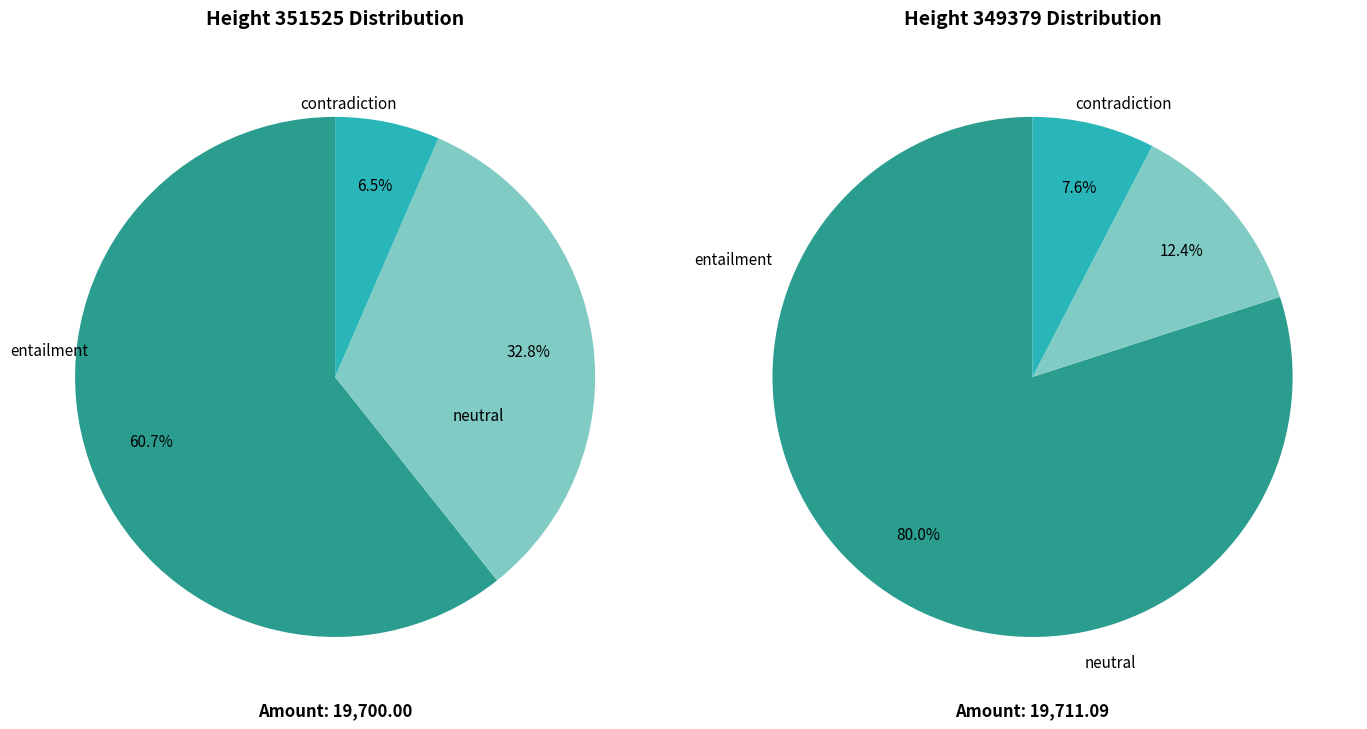

To the nearest percent, what portion does 351525 represent?

50%